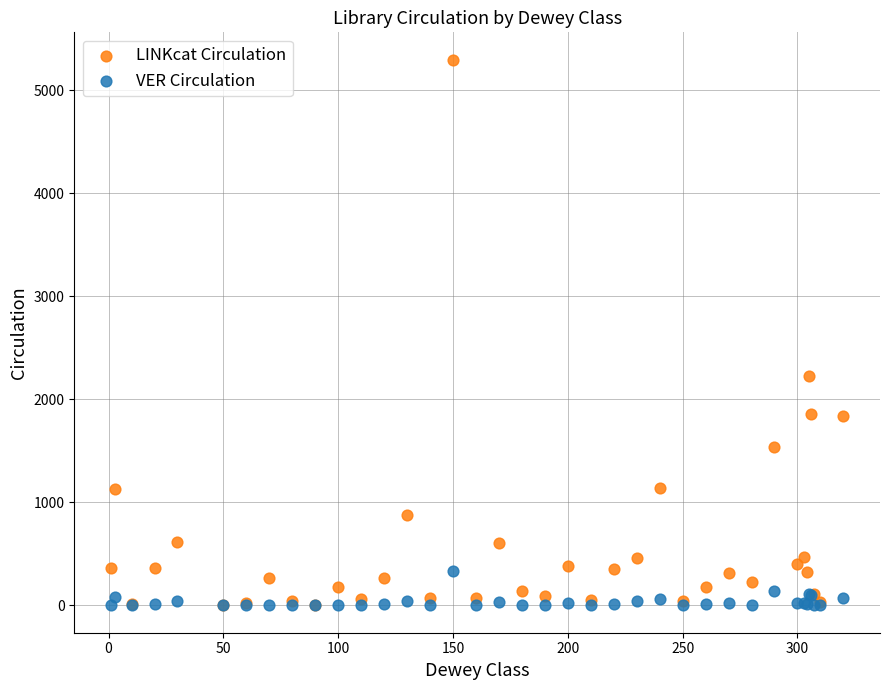

Across all series, what Y value is closest to 2647?

2222